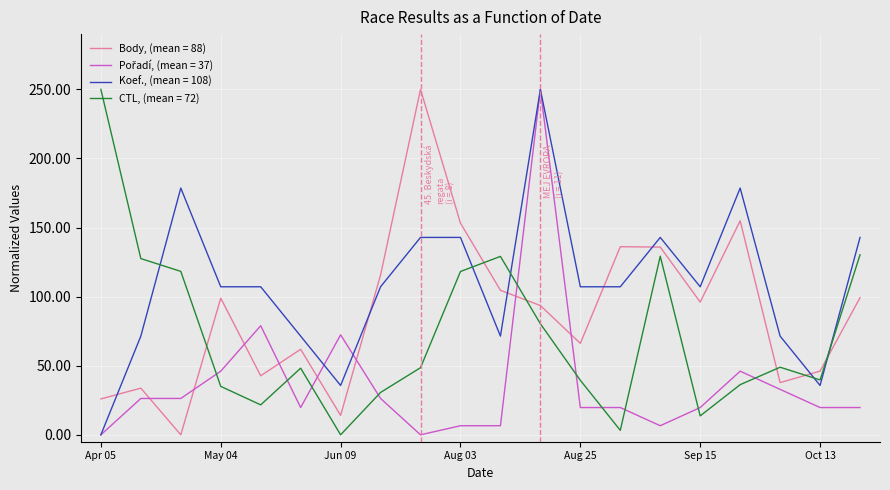

Which series has the largest total across all categories?

Koef., (mean = 108)